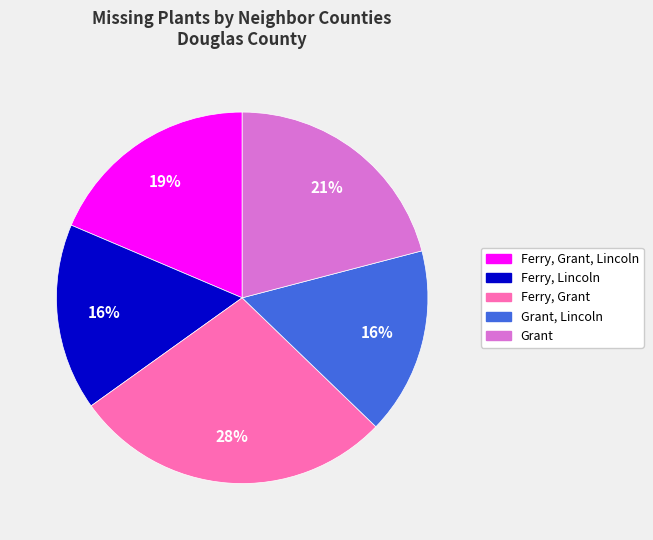

Approximately how many times larger is the value at Ferry, Lincoln compared to Grant?

0.8